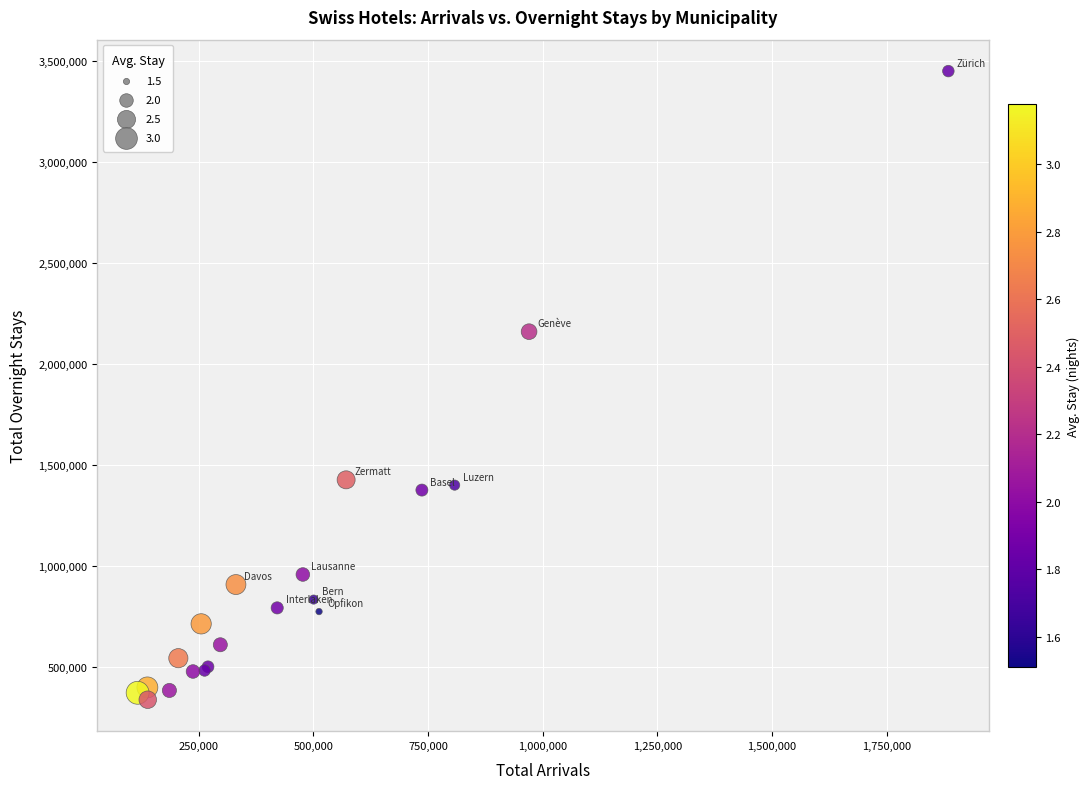

What Y value in the scatter plot is closest to 1892647?

2158493